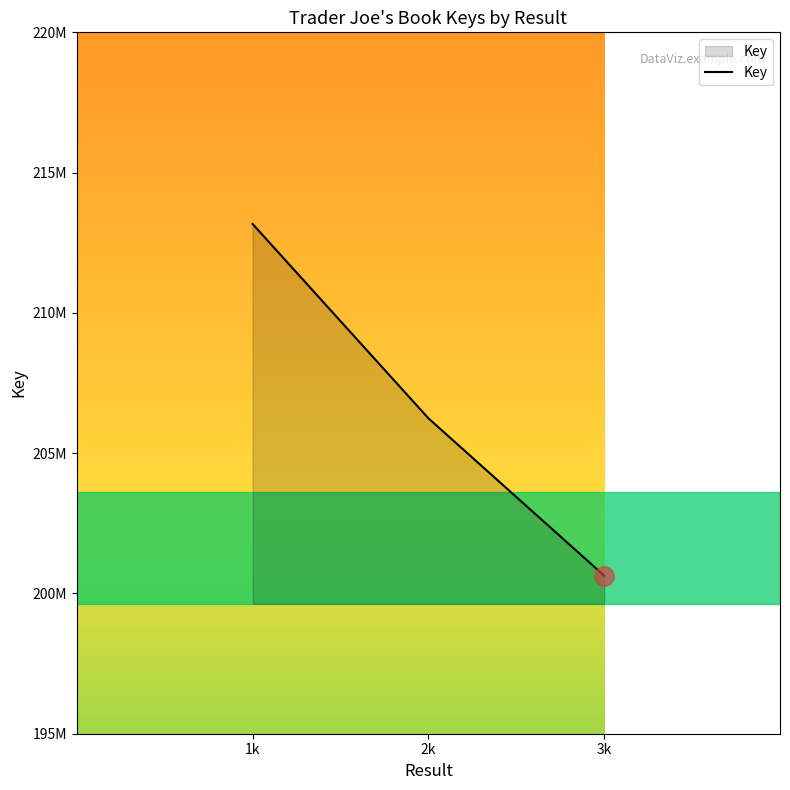

Is it true that the value at 2k is 79398109?

False